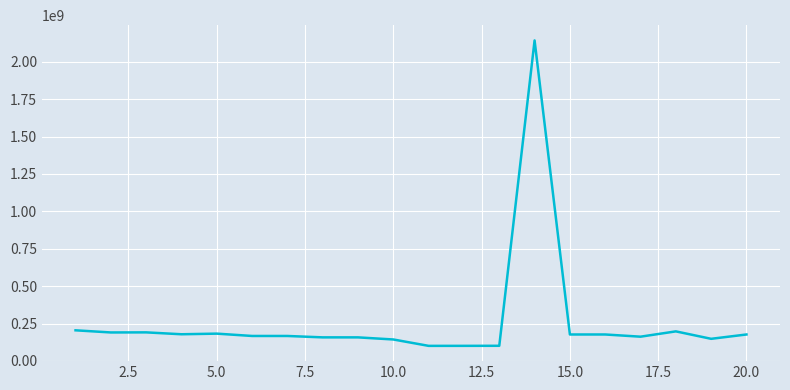

What is the greatest value displayed?

2142382186